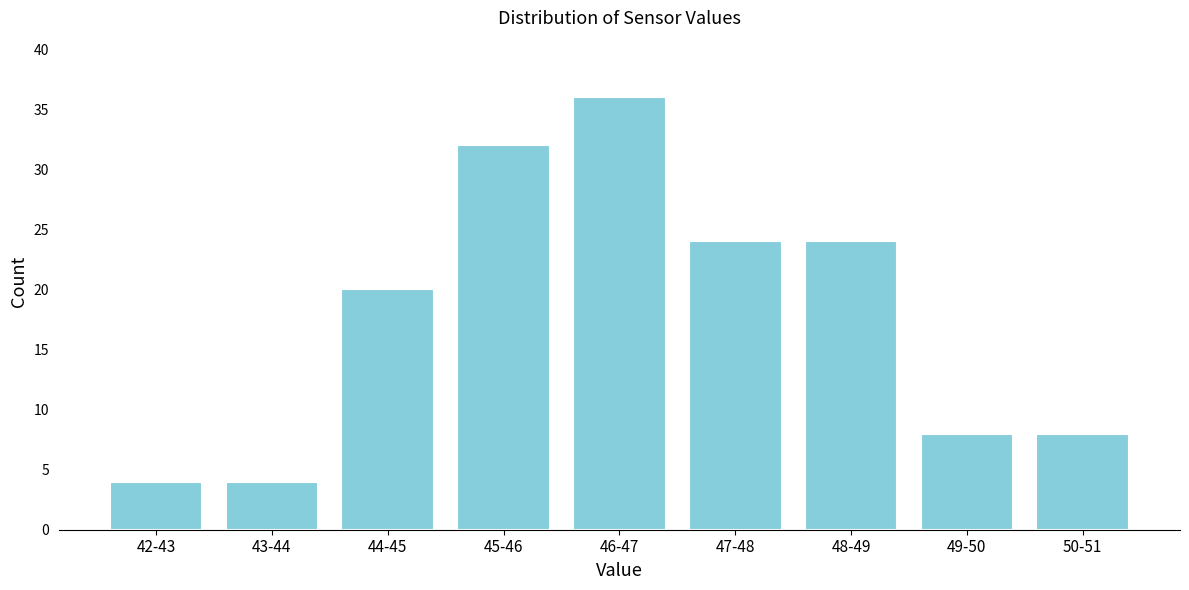

Reading right to left, what are all the values shown in this chart?

8	8	24	24	36	32	20	4	4